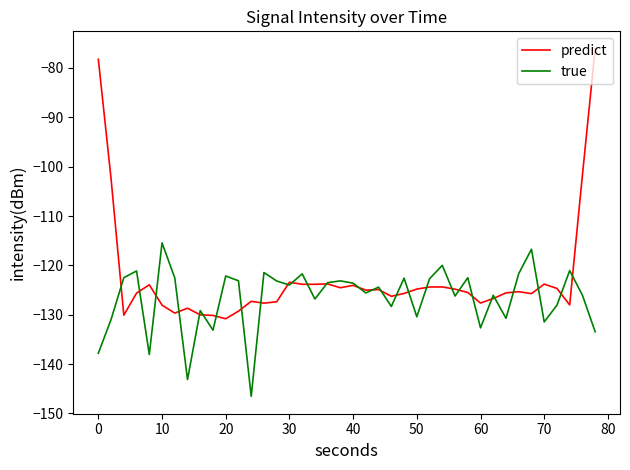

Which series has the largest range (max minus min)?

predict